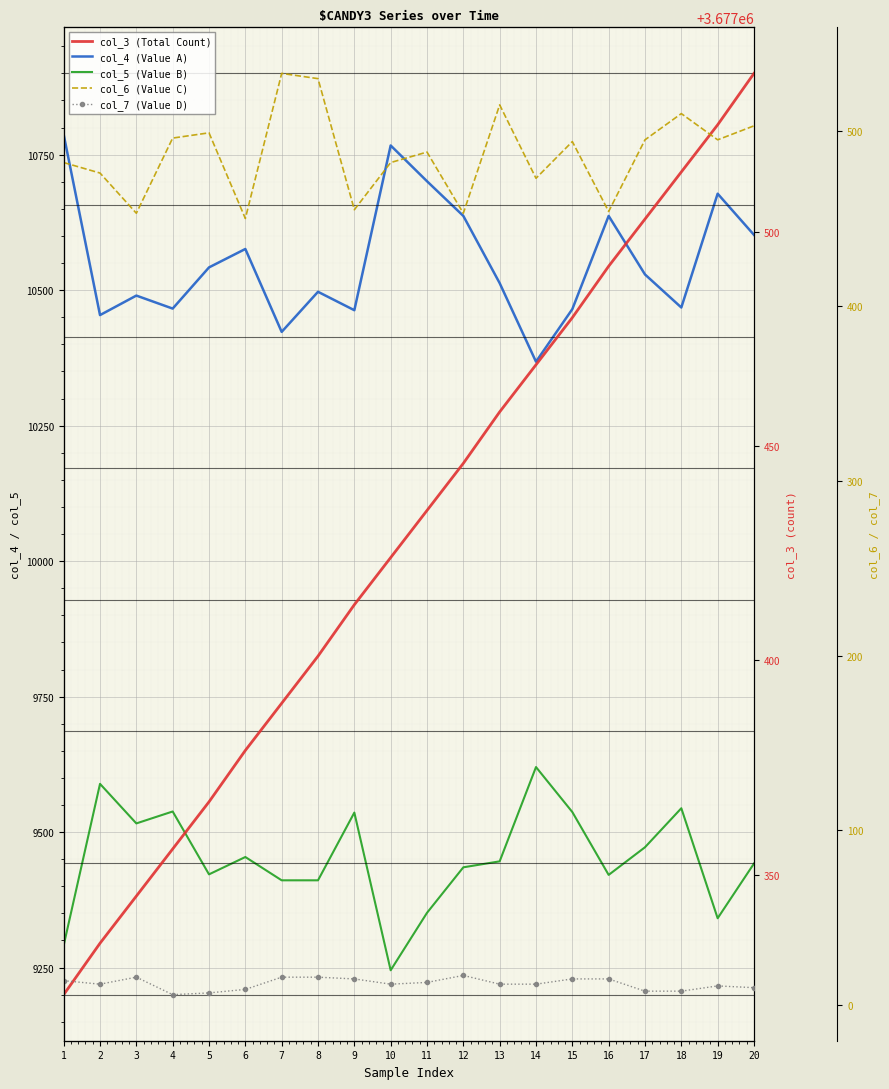

Reading left to right, list all the values displayed in this chart.

col_4 (Value A): 1=10787	2=10454	3=10490	4=10466	5=10542	6=10576	7=10423	8=10497	9=10463	10=10767	11=10701	12=10637	13=10513	14=10368	15=10465	16=10637	17=10529	18=10468	19=10678	20=10602
col_5 (Value B): 1=9291	2=9589	3=9516	4=9538	5=9422	6=9454	7=9411	8=9411	9=9536	10=9245	11=9351	12=9435	13=9446	14=9620	15=9537	16=9421	17=9472	18=9544	19=9341	20=9442
col_3 (Total Count): 1=3677322	2=3677334	3=3677345	4=3677356	5=3677367	6=3677379	7=3677390	8=3677401	9=3677413	10=3677424	11=3677435	12=3677446	13=3677458	14=3677469	15=3677480	16=3677492	17=3677503	18=3677514	19=3677525	20=3677537
col_6 (Value C): 1=482	2=476	3=453	4=496	5=499	6=450	7=533	8=530	9=455	10=482	11=488	12=453	13=515	14=473	15=494	16=454	17=495	18=510	19=495	20=503
col_7 (Value D): 1=14	2=12	3=16	4=6	5=7	6=9	7=16	8=16	9=15	10=12	11=13	12=17	13=12	14=12	15=15	16=15	17=8	18=8	19=11	20=10